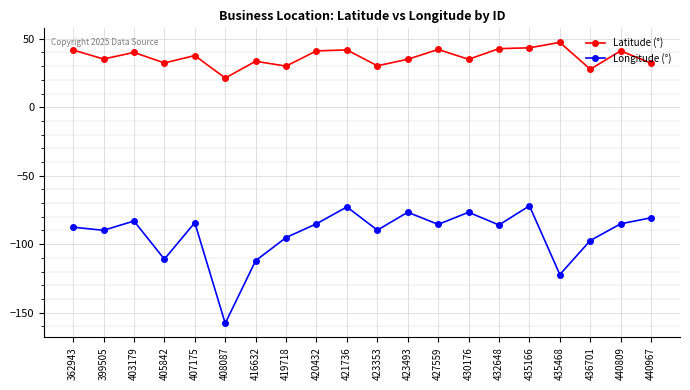

Is this an area chart (filled region under the line)?

No